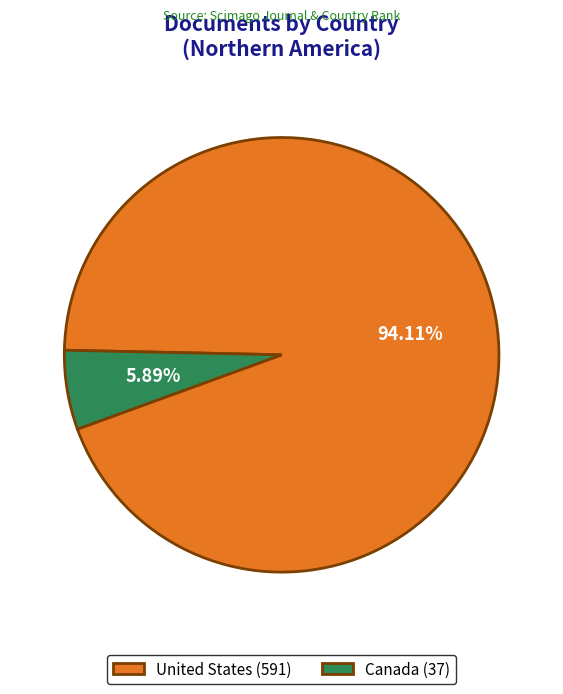

Which category has the smallest portion of the pie?

Canada